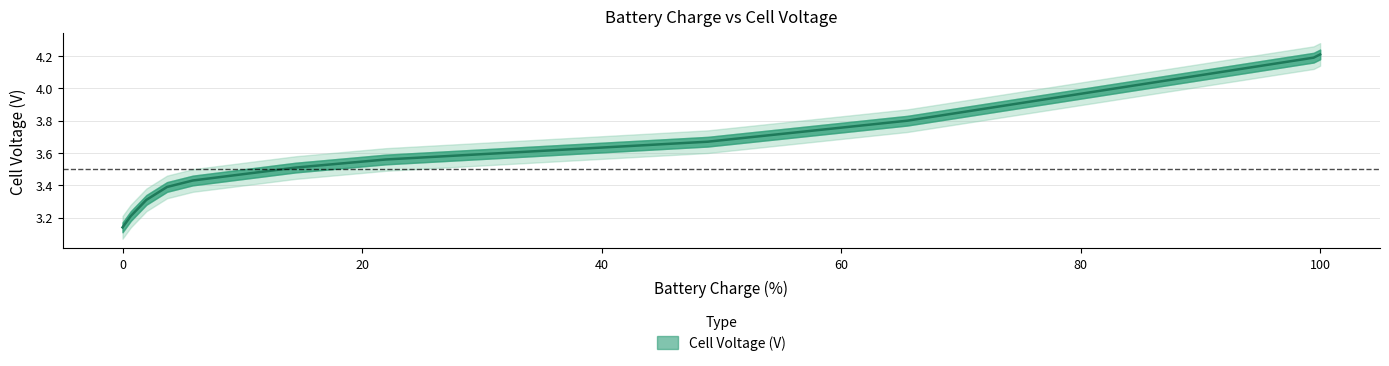

Does the chart display data point markers on the line(s)?

No